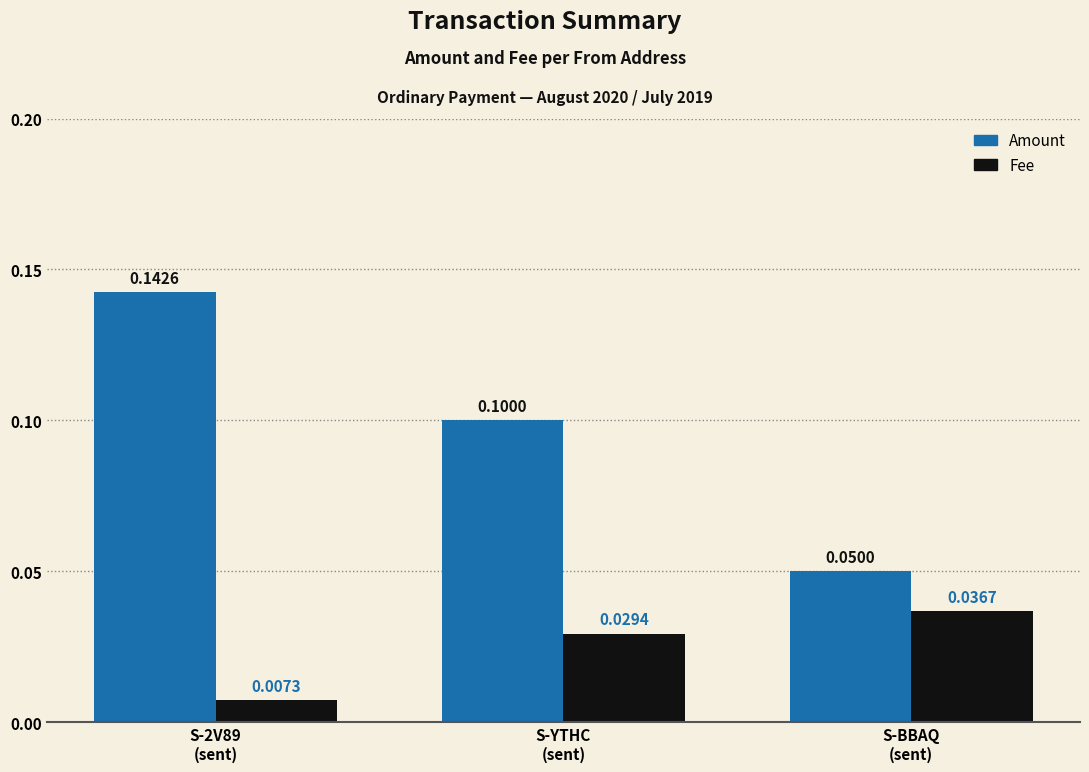

Which category has the highest value in the Fee series?

S-BBAQ
(sent)